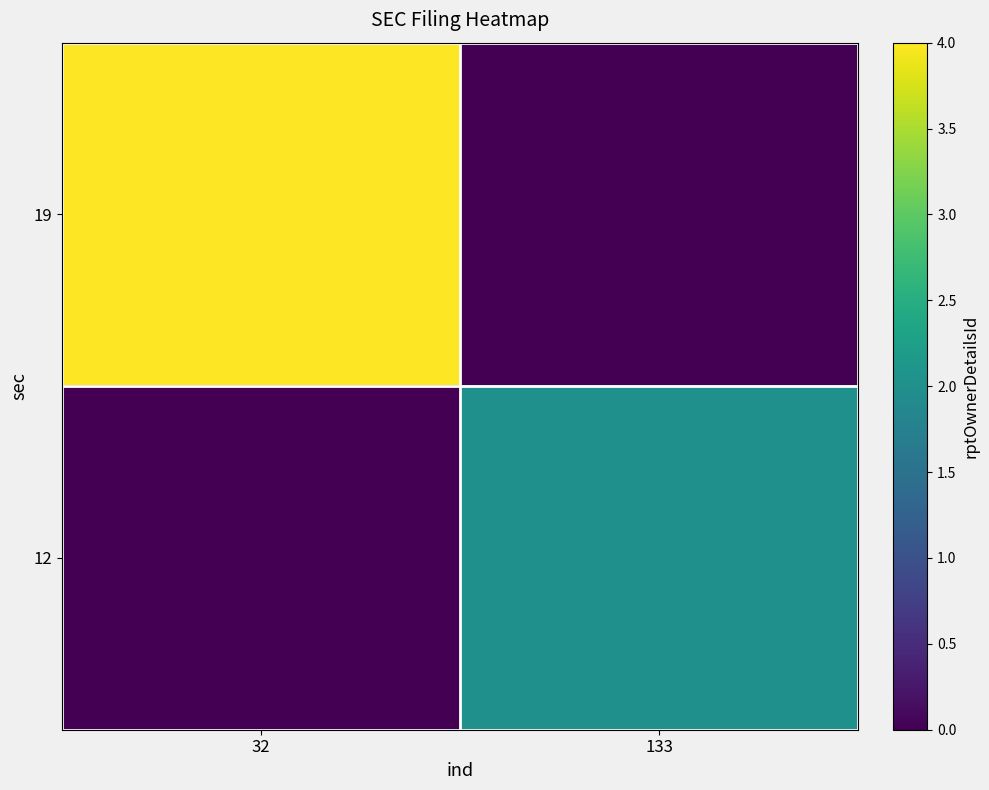

Rank the series by their maximum value, from highest to lowest.

19, 12